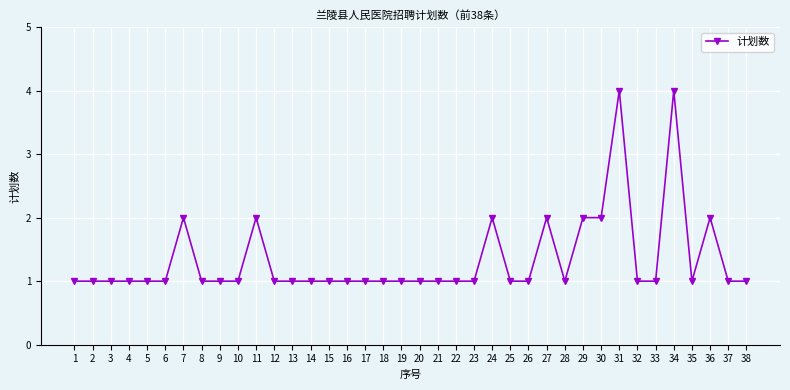

Approximately how many times larger is the value at 32 compared to 33?

1.0